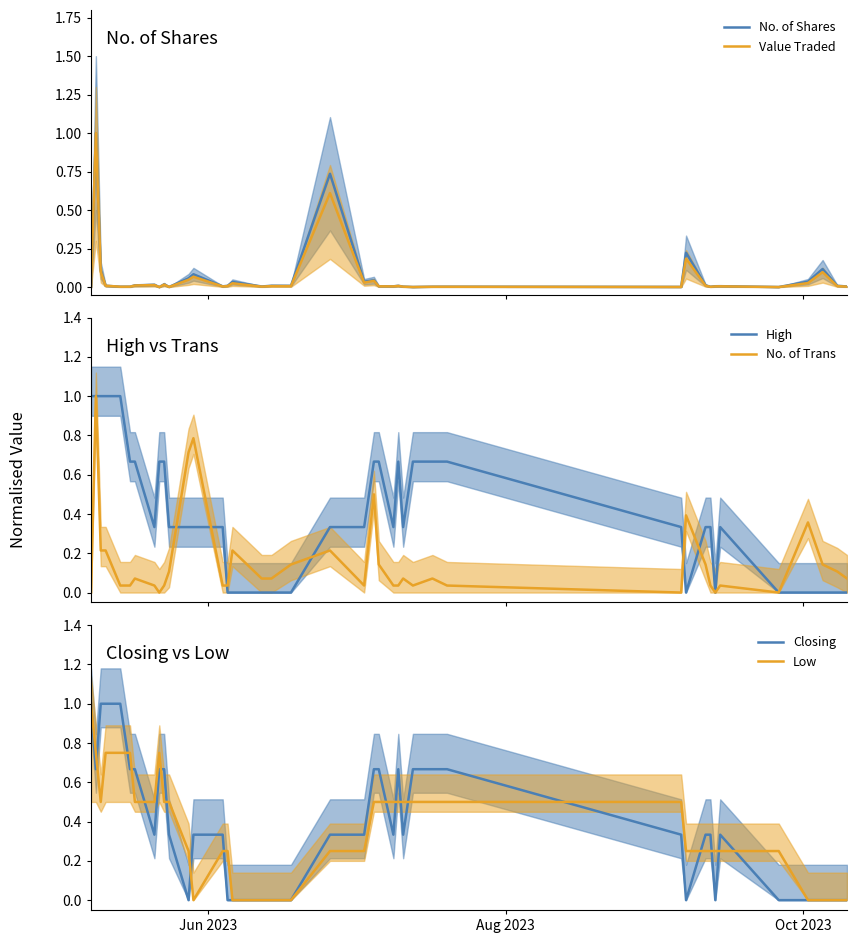

Is the value of Closing at Aug 2023 greater than the value of Low at 28?

Yes